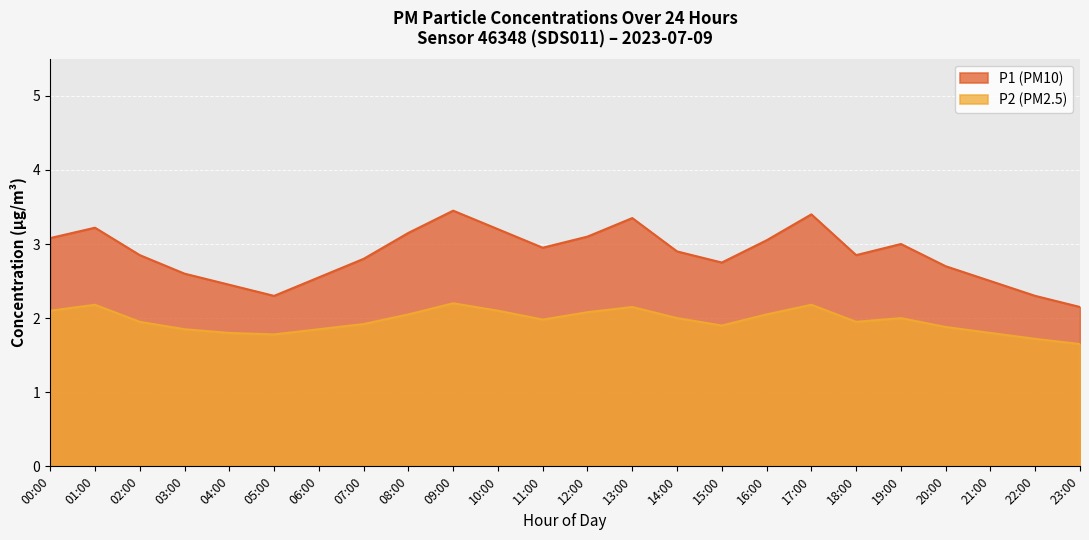

What is the label of the 11th point from the left?

10:00